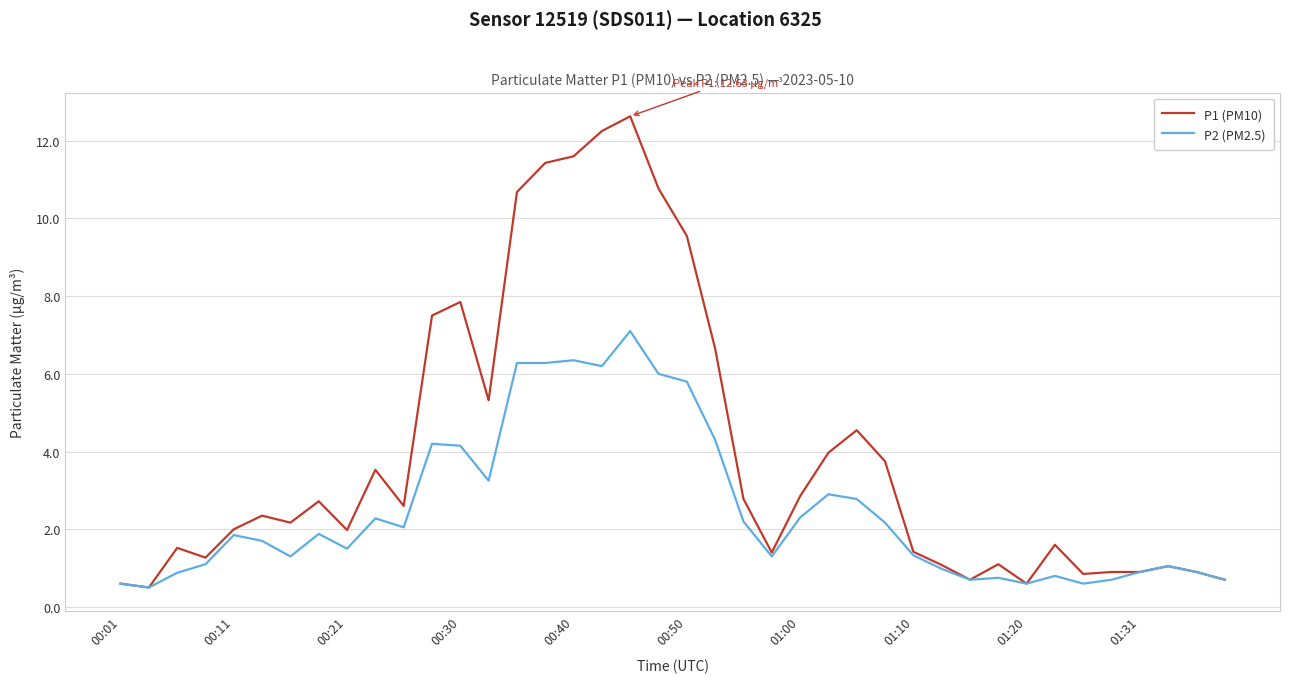

Which series has the largest total across all categories?

P1 (PM10)